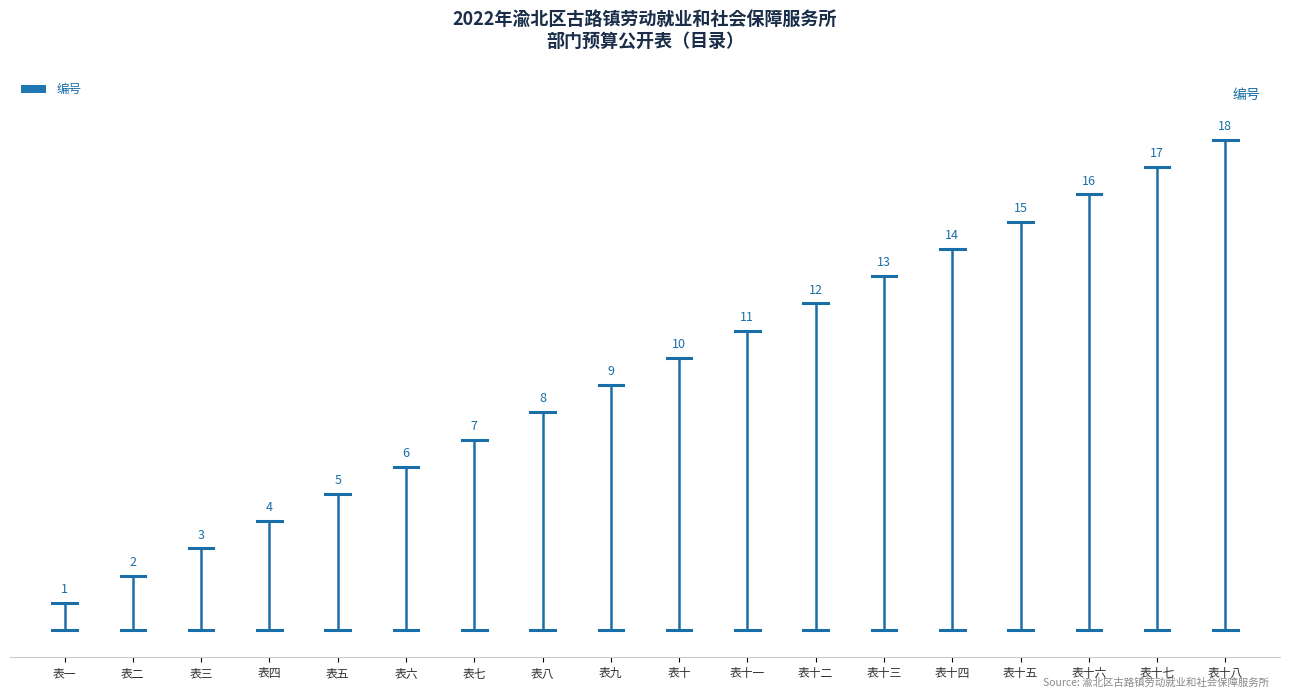

Is it true that the value at 表九 is 4?

False